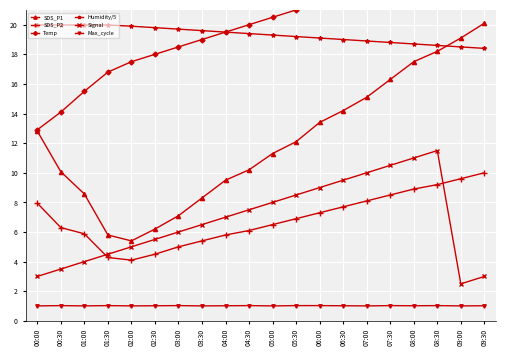

Reading left to right, what are all the values shown in this chart?

SDS_P1: 00:00=12.8	00:30=10.1	01:00=8.6	01:30=5.8	02:00=5.4	02:30=6.2	03:00=7.1	03:30=8.3	04:00=9.5	04:30=10.2	05:00=11.3	05:30=12.1	06:00=13.4	06:30=14.2	07:00=15.1	07:30=16.3	08:00=17.5	08:30=18.2	09:00=19.1	09:30=20.1
SDS_P2: 00:00=8.0	00:30=6.3	01:00=5.9	01:30=4.3	02:00=4.1	02:30=4.5	03:00=5.0	03:30=5.4	04:00=5.8	04:30=6.1	05:00=6.5	05:30=6.9	06:00=7.3	06:30=7.7	07:00=8.1	07:30=8.5	08:00=8.9	08:30=9.2	09:00=9.6	09:30=10.0
Temp: 00:00=12.9	00:30=14.1	01:00=15.5	01:30=16.8	02:00=17.5	02:30=18.0	03:00=18.5	03:30=19.0	04:00=19.5	04:30=20.0	05:00=20.5	05:30=21.0	06:00=21.5	06:30=22.0	07:00=22.5	07:30=23.0	08:00=23.5	08:30=24.0	09:00=24.5	09:30=25.0
Humidity/5: 00:00=20.0	00:30=20.0	01:00=20.0	01:30=20.0	02:00=19.9	02:30=19.8	03:00=19.7	03:30=19.6	04:00=19.5	04:30=19.4	05:00=19.3	05:30=19.2	06:00=19.1	06:30=19.0	07:00=18.9	07:30=18.8	08:00=18.7	08:30=18.6	09:00=18.5	09:30=18.4
Signal: 00:00=3.0	00:30=3.5	01:00=4.0	01:30=4.5	02:00=5.0	02:30=5.5	03:00=6.0	03:30=6.5	04:00=7.0	04:30=7.5	05:00=8.0	05:30=8.5	06:00=9.0	06:30=9.5	07:00=10.0	07:30=10.5	08:00=11.0	08:30=11.5	09:00=2.5	09:30=3.0
Max_cycle: 00:00=1.0	00:30=1.0	01:00=1.0	01:30=1.0	02:00=1.0	02:30=1.0	03:00=1.0	03:30=1.0	04:00=1.0	04:30=1.0	05:00=1.0	05:30=1.0	06:00=1.0	06:30=1.0	07:00=1.0	07:30=1.0	08:00=1.0	08:30=1.0	09:00=1.0	09:30=1.0